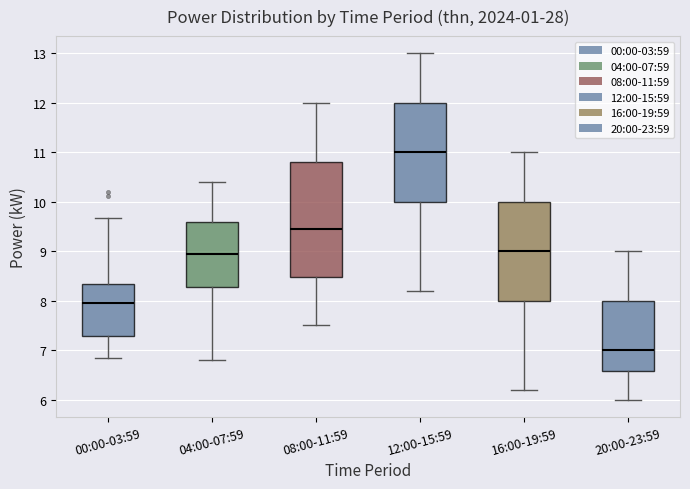

Reading left to right, read every box against the y-axis: the position of its median line, the range the box covers, and the ends of its whiskers. The values are not printed on the chart, so give them approximately, as read against the axis.

00:00-03:59: median 8.0, box 7.3 to 8.3, whiskers 6.8 to 9.7
04:00-07:59: median 9.0, box 8.3 to 9.6, whiskers 6.8 to 10.4
08:00-11:59: median 9.5, box 8.5 to 10.8, whiskers 7.5 to 12.0
12:00-15:59: median 11.0, box 10.0 to 12.0, whiskers 8.2 to 13.0
16:00-19:59: median 9.0, box 8.0 to 10.0, whiskers 6.2 to 11.0
20:00-23:59: median 7.0, box 6.6 to 8.0, whiskers 6.0 to 9.0